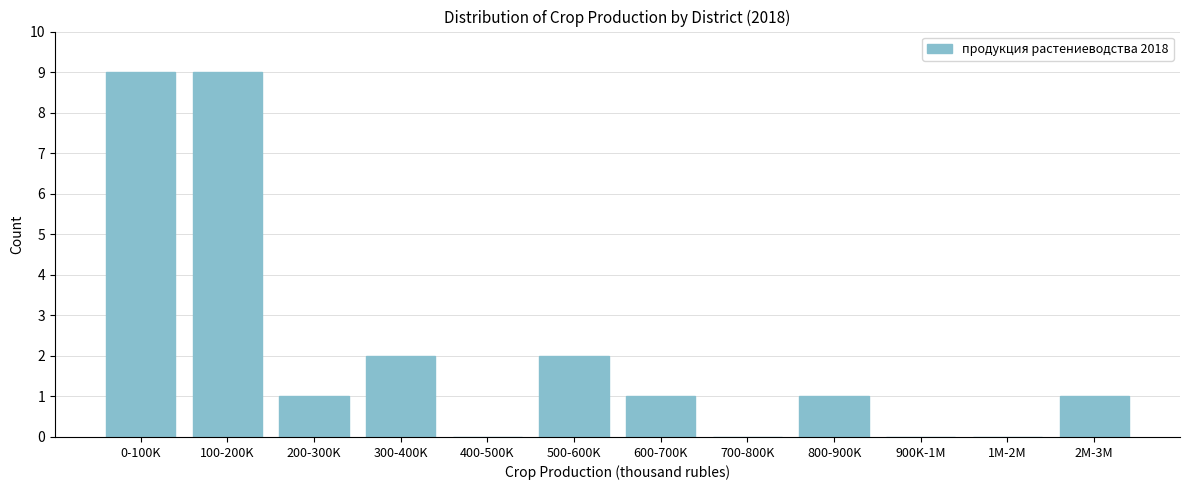

Reading right to left, transcribe all the data shown in this chart.

2M-3M=1	1M-2M=0	900K-1M=0	800-900K=1	700-800K=0	600-700K=1	500-600K=2	400-500K=0	300-400K=2	200-300K=1	100-200K=9	0-100K=9